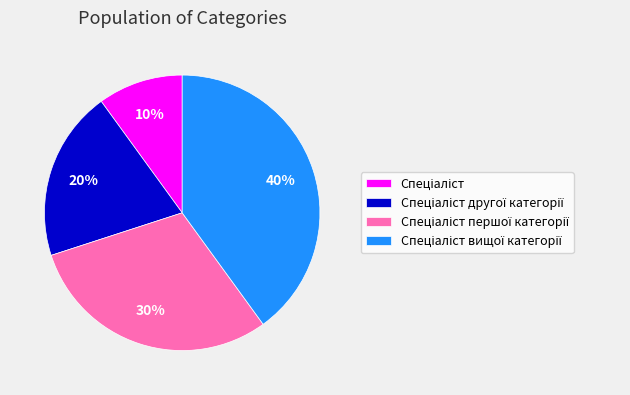

To the nearest percent, what is the difference between the largest and smallest slice percentages?

30%